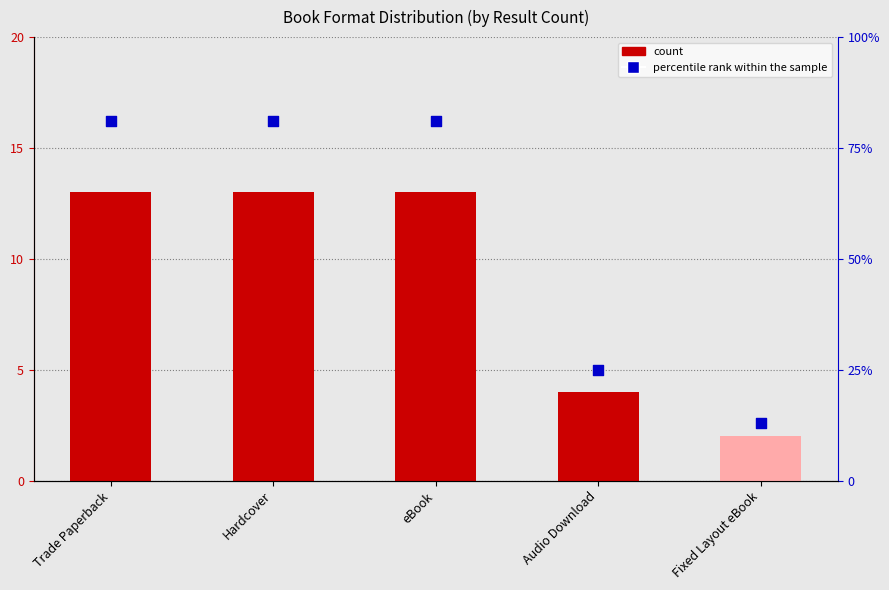

Which series reaches the maximum Y coordinate?

percentile rank within the sample